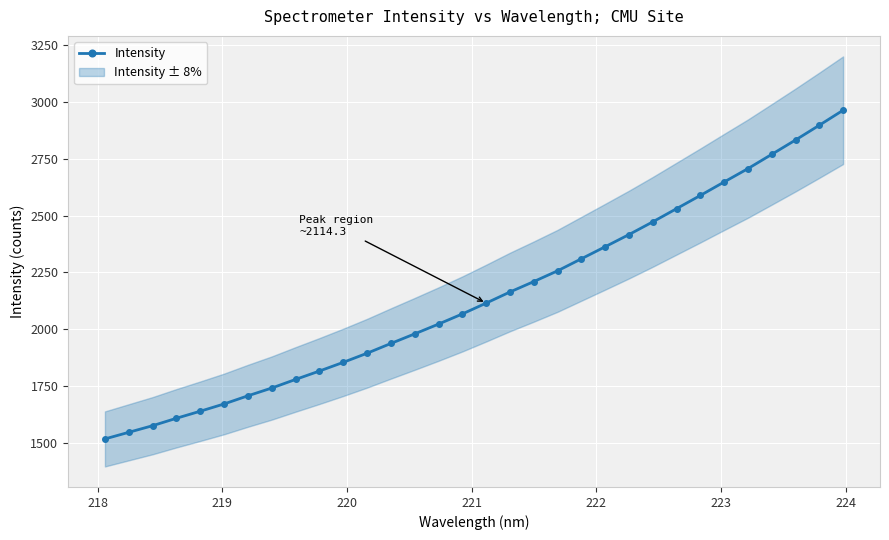

What is the value of the Intensity point at the 26th from the left?

2588.6